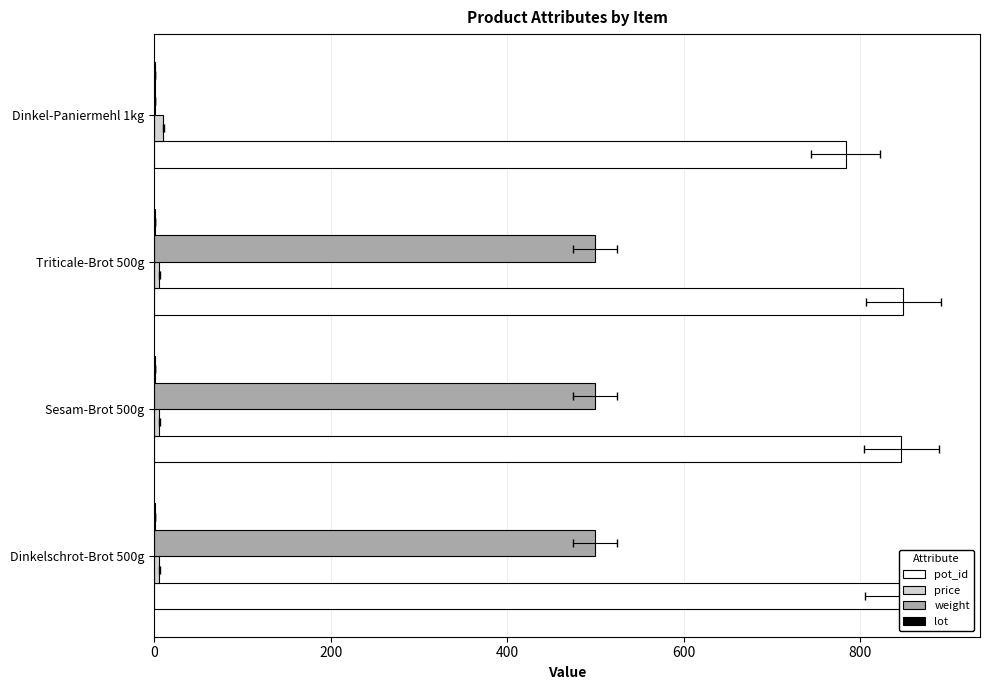

How many series are shown in this chart?

4